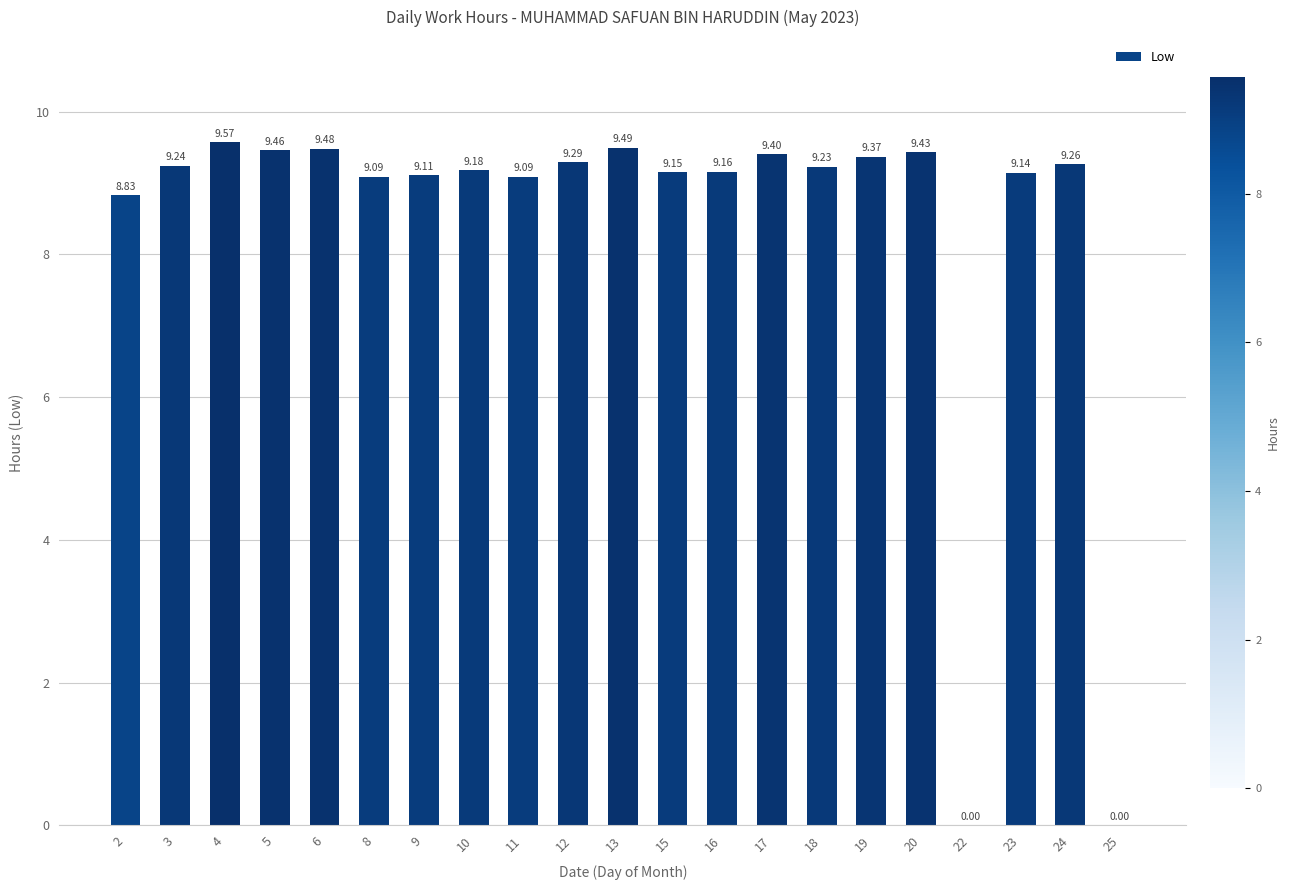

Is it true that the value at 24 is 9.3?

True